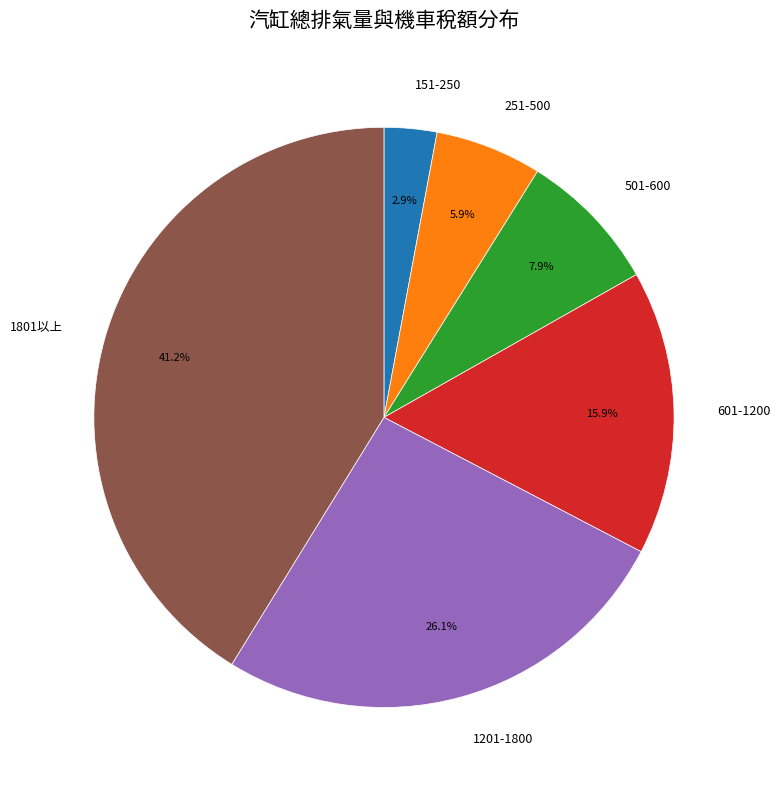

What is the ratio of the value at 501-600 to the value at 601-1200?

0.5